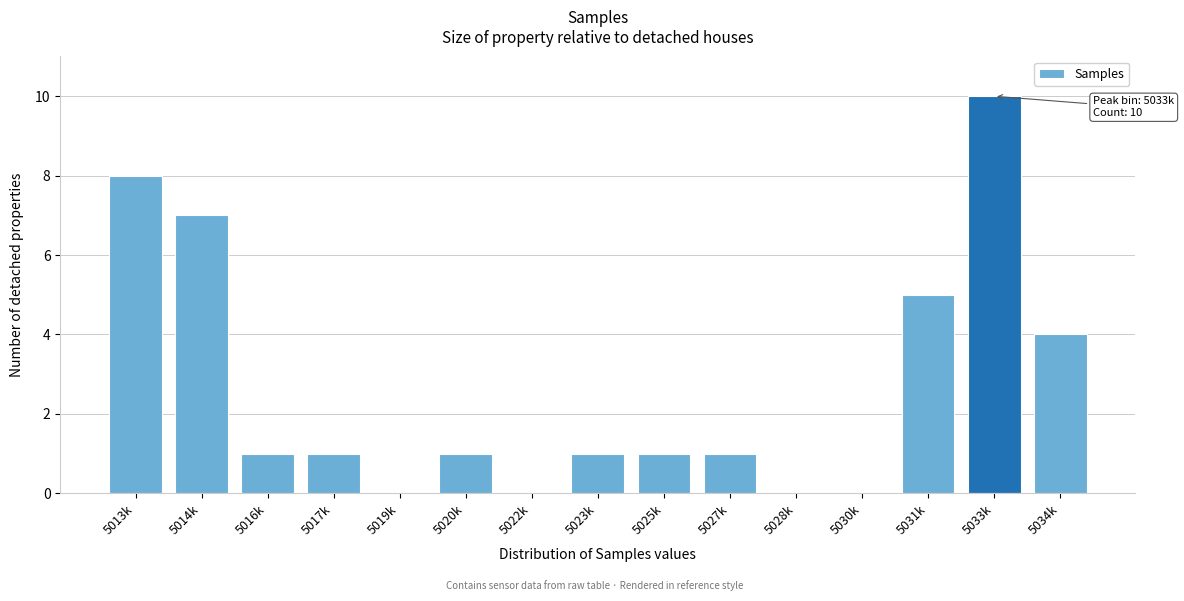

Reading right to left, list all the values displayed in this chart.

5034k=4	5033k=10	5031k=5	5030k=0	5028k=0	5027k=1	5025k=1	5023k=1	5022k=0	5020k=1	5019k=0	5017k=1	5016k=1	5014k=7	5013k=8